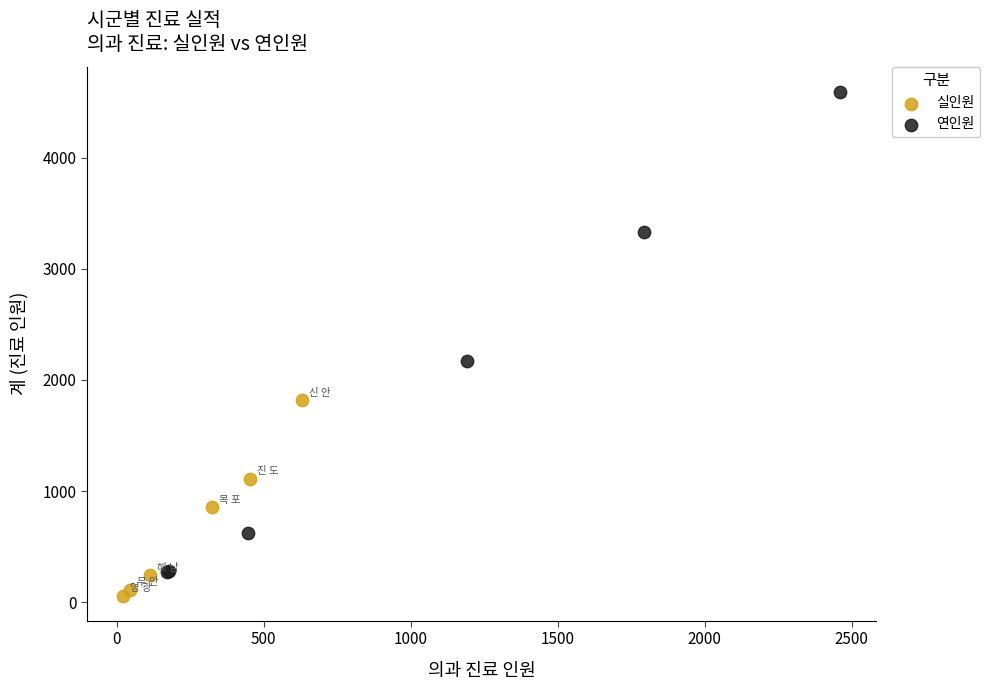

Which series contains the lowest Y value?

실인원